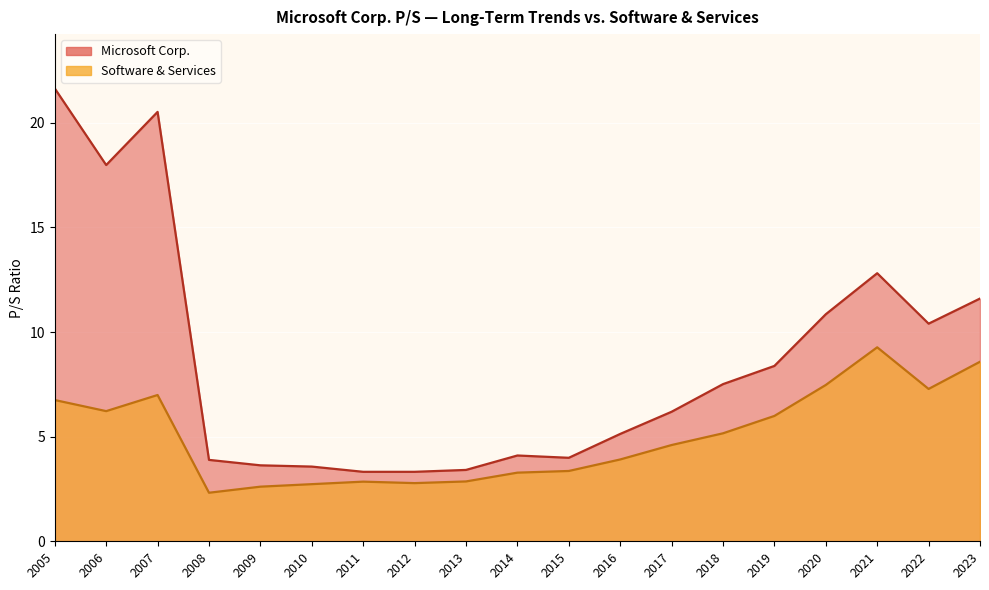

What are all the series names shown in the legend?

Microsoft Corp., Software & Services